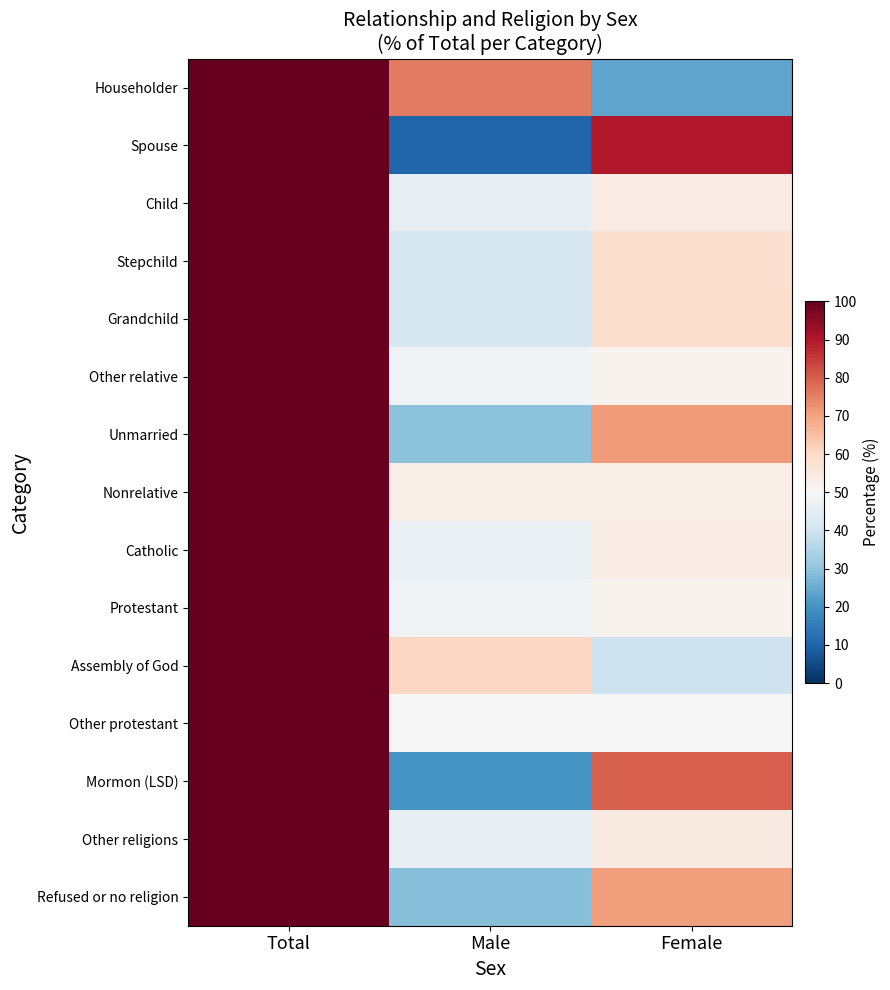

Reading right to left, extract all data points from this chart.

Householder: Female=23.7	Male=76.1	Total=100.0
Spouse: Female=90.1	Male=9.9	Total=100.0
Child: Female=54.2	Male=45.7	Total=100.0
Stepchild: Female=58.5	Male=41.5	Total=100.0
Grandchild: Female=58.6	Male=41.6	Total=100.0
Other relative: Female=51.9	Male=48.1	Total=100.0
Unmarried: Female=71.2	Male=29.5	Total=100.0
Nonrelative: Female=53.3	Male=53.3	Total=100.0
Catholic: Female=53.7	Male=46.3	Total=100.0
Protestant: Female=51.8	Male=48.3	Total=100.0
Assembly of God: Female=39.7	Male=60.3	Total=100.0
Other protestant: Female=50.0	Male=50.0	Total=100.0
Mormon (LSD): Female=80.0	Male=20.0	Total=100.0
Other religions: Female=54.5	Male=45.8	Total=100.0
Refused or no religion: Female=70.7	Male=28.6	Total=100.0